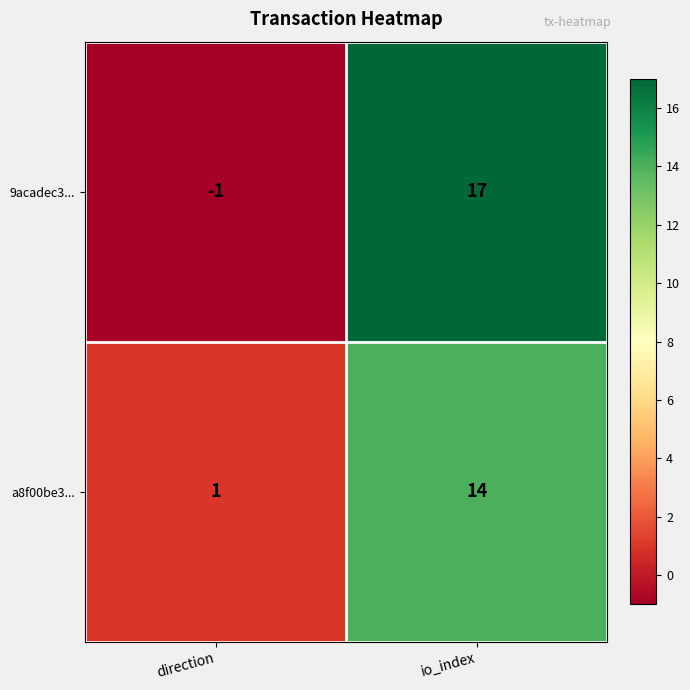

At how many categories does at least one series exceed 7?

1